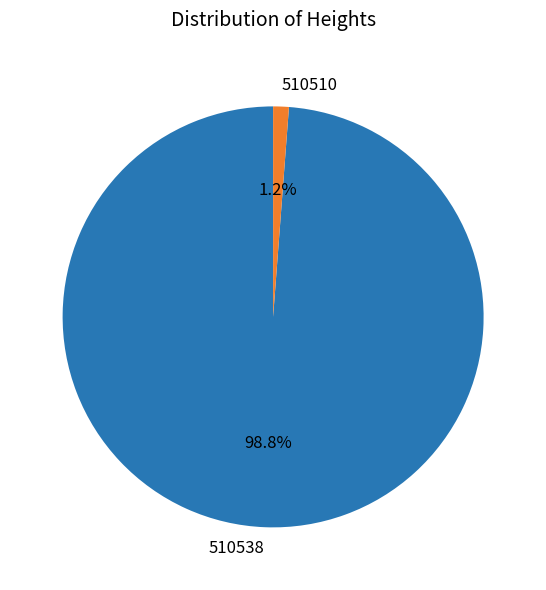

How many segments does this pie chart have?

2